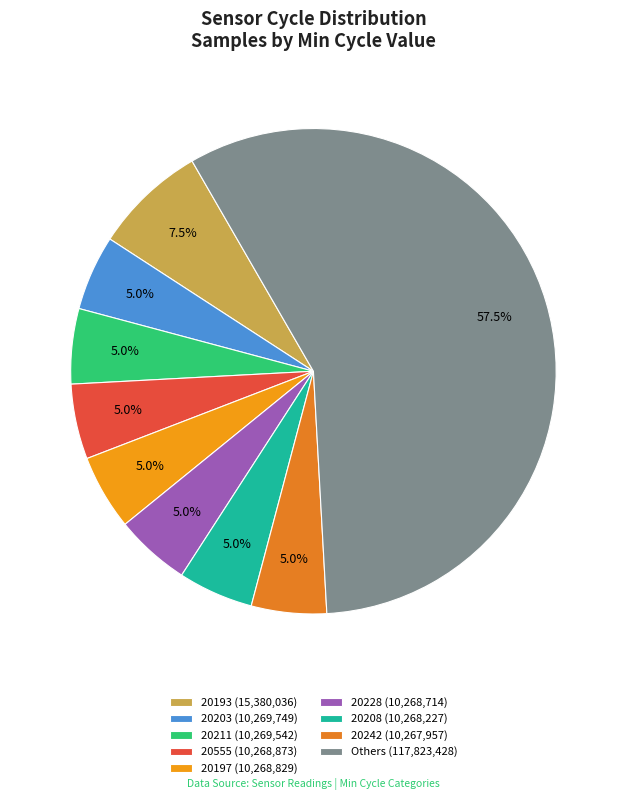

How many segments does this pie chart have?

9